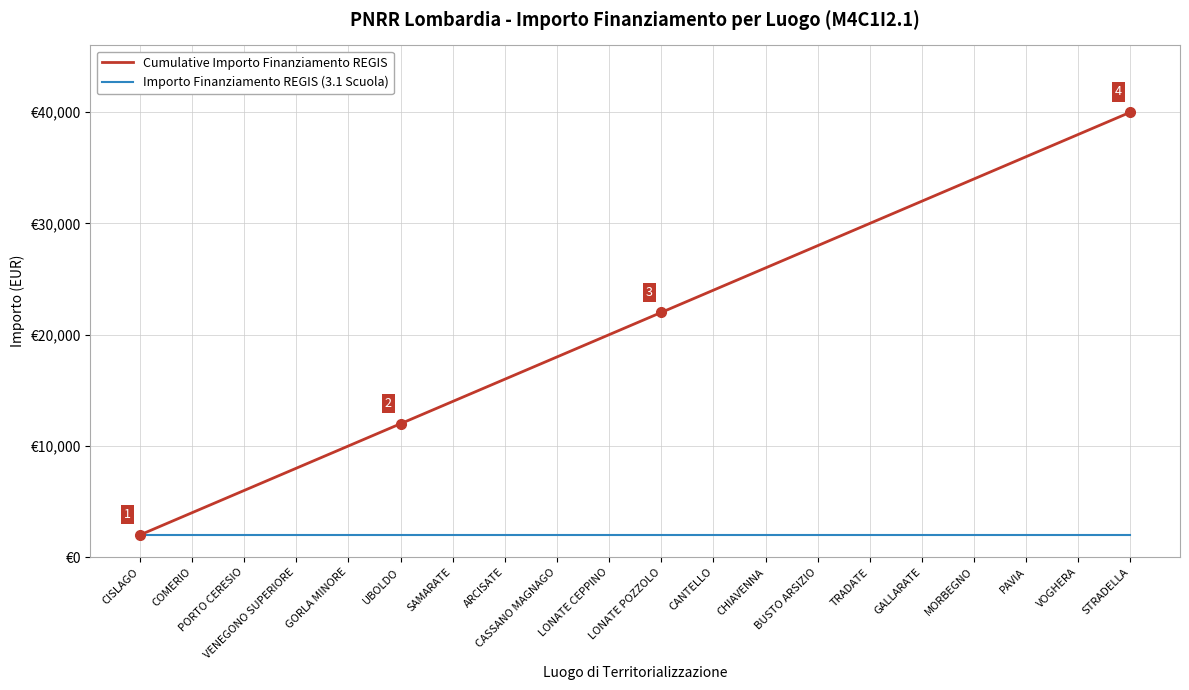

True or false: Cumulative Importo Finanziamento REGIS and Importo Finanziamento REGIS (3.1 Scuola) intersect in this chart.

False